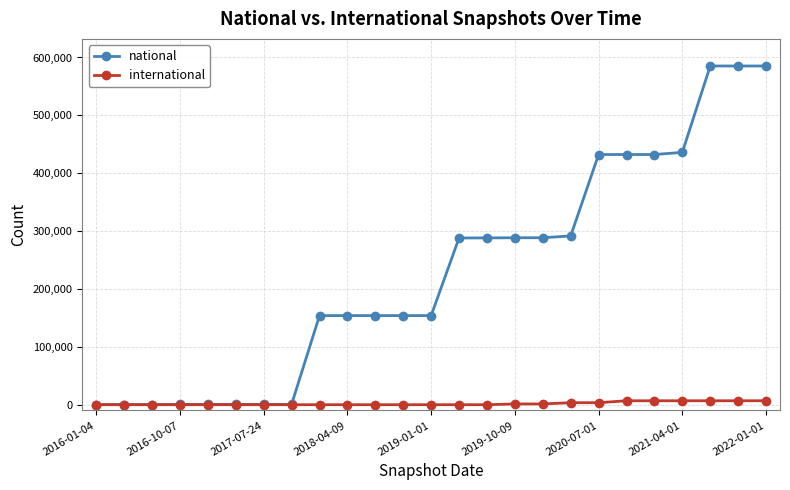

At how many categories does at least one series exceed 551693?

3